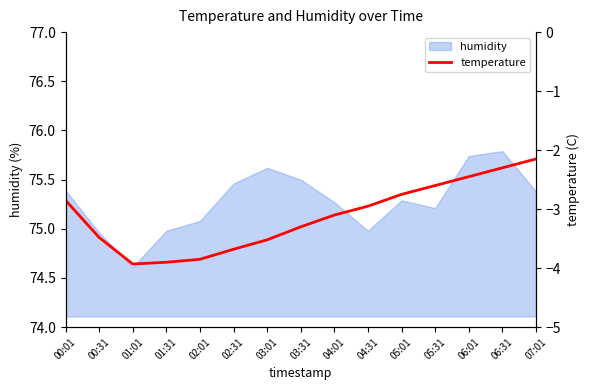

What is the label of the 5th point from the left?

02:01